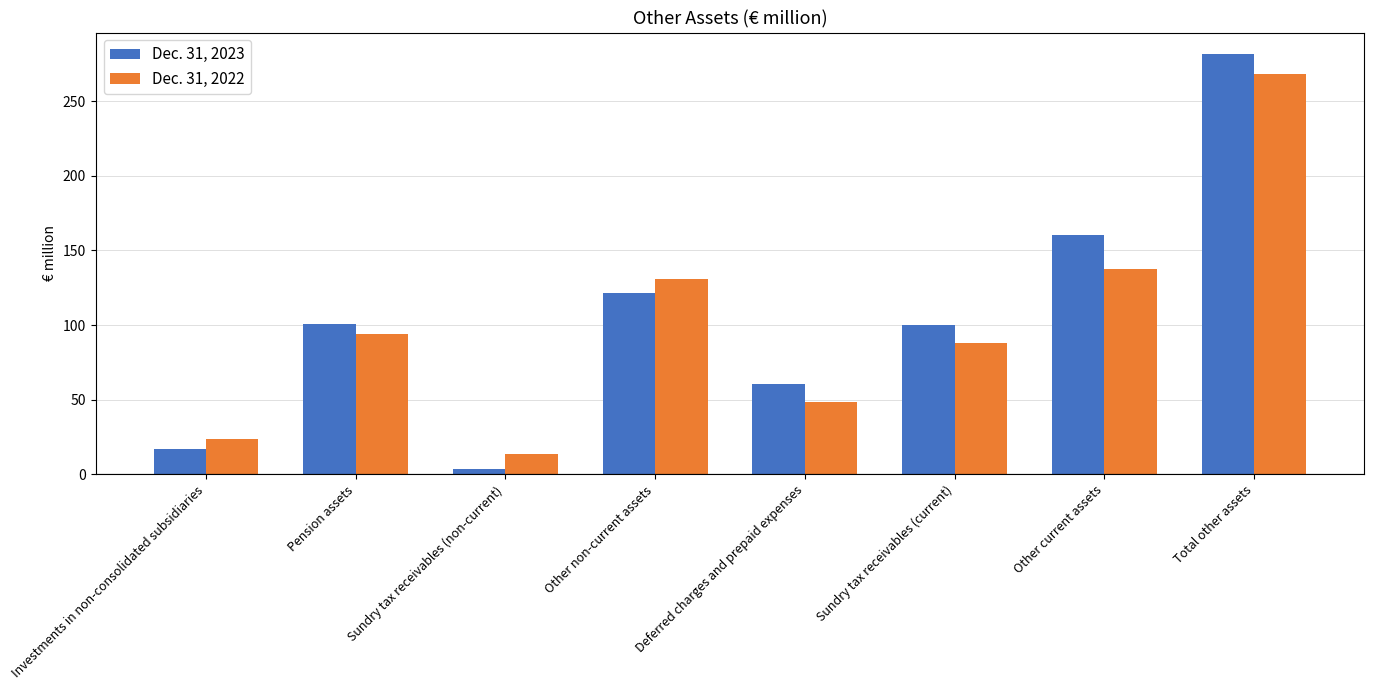

What is the difference between the second highest and second lowest values in the Dec. 31, 2023 series?

143.8